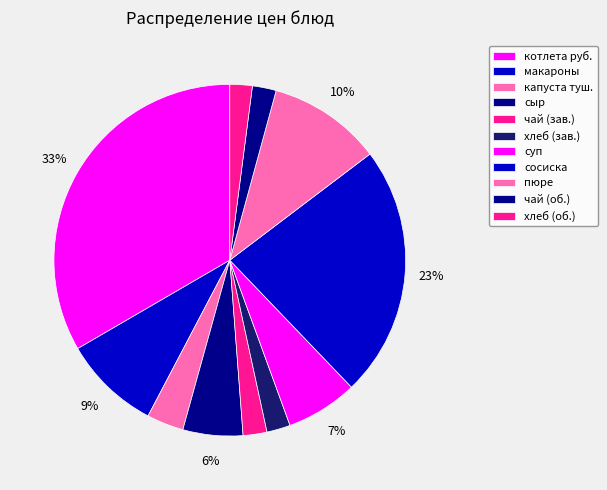

How many segments does this pie chart have?

11